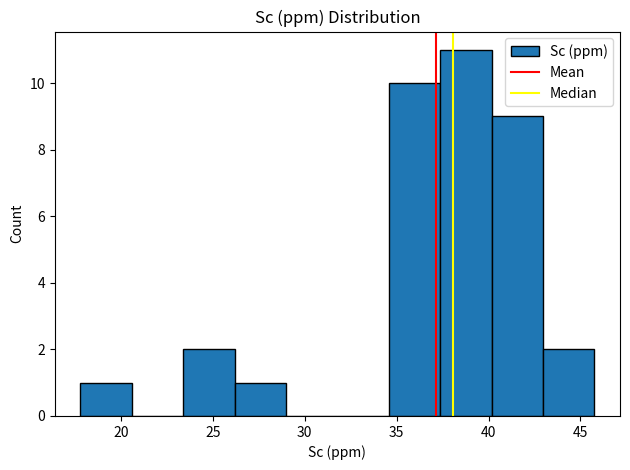

Which range on the x-axis has the tallest bar?

37.5 to 40.0